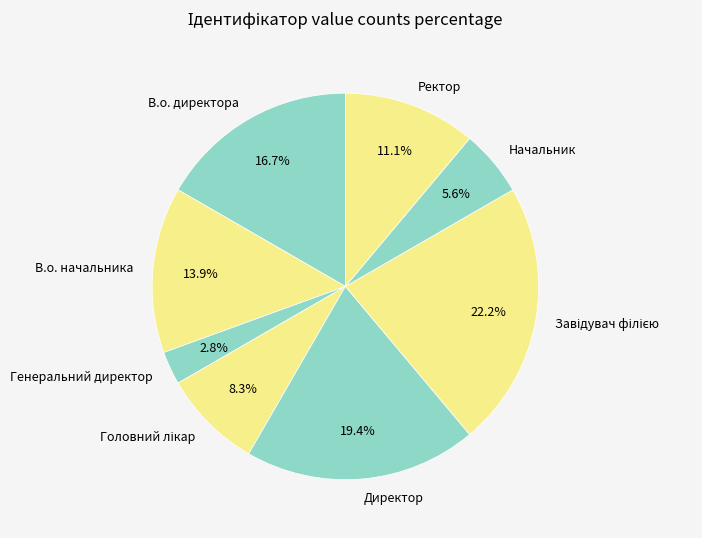

Is it true that Ректор is 11% of the pie?

True